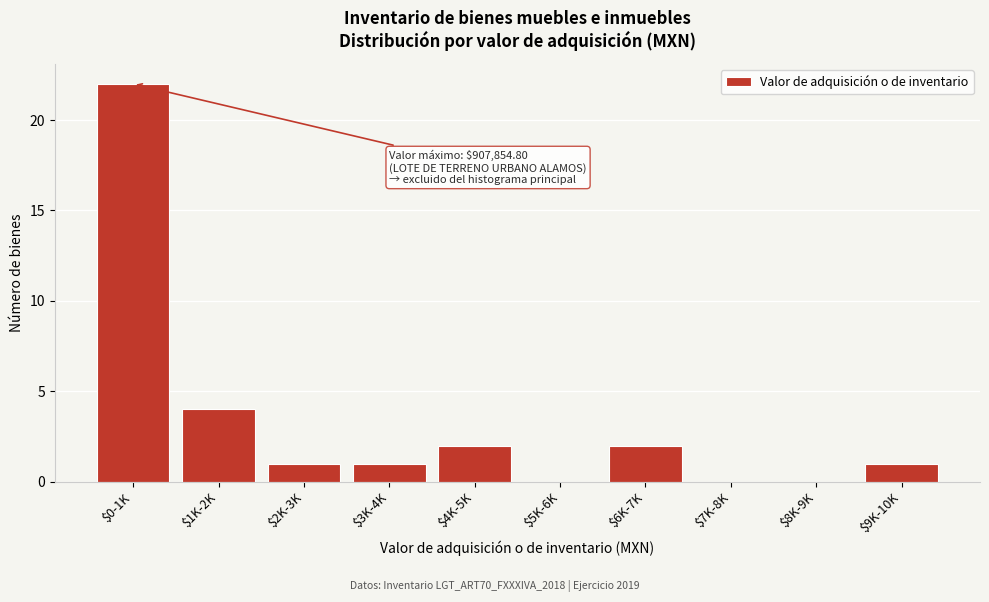

What is the maximum value shown in the chart?

22